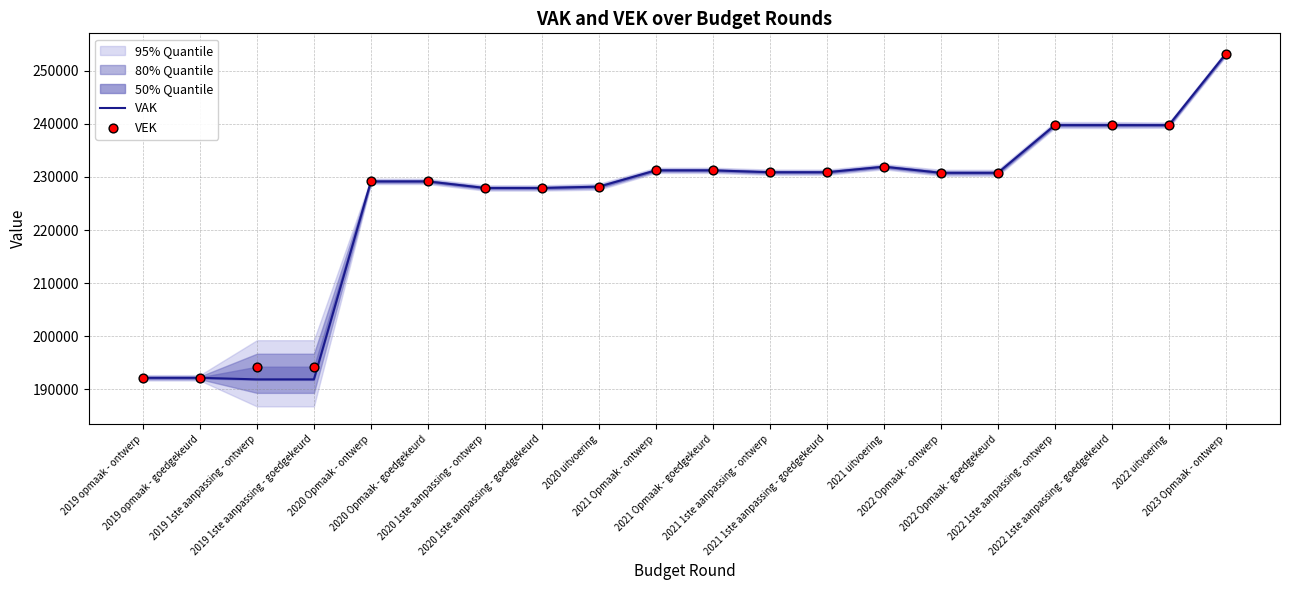

Which series has the largest Y range (max minus min)?

VAK